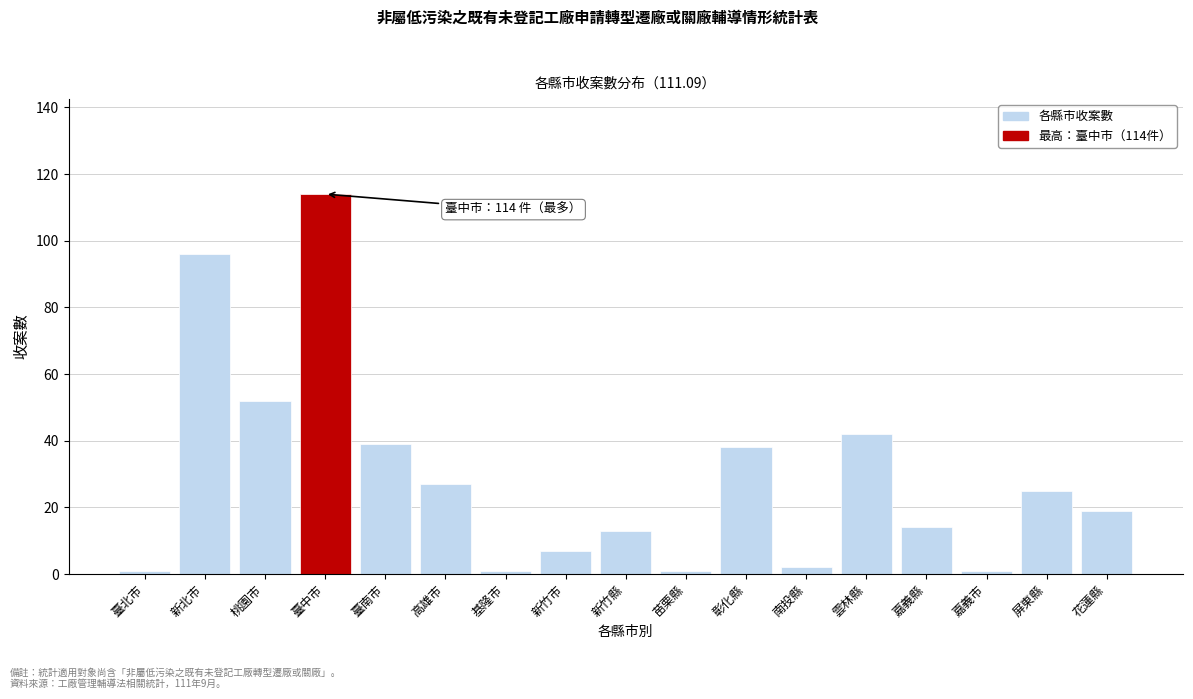

Reading left to right, extract all data points from this chart.

1	96	52	114	39	27	1	7	13	1	38	2	42	14	1	25	19